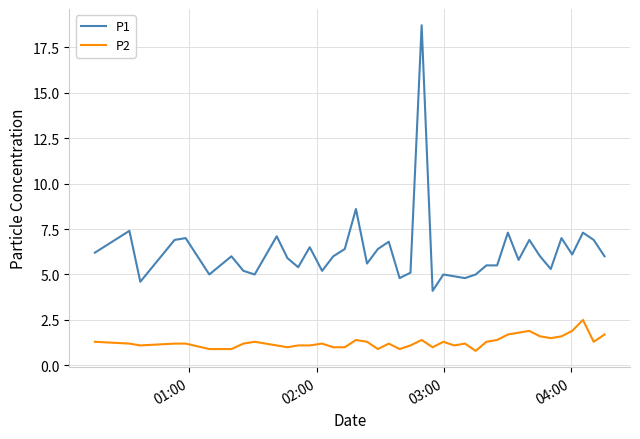

Which series has the largest total across all categories?

P1